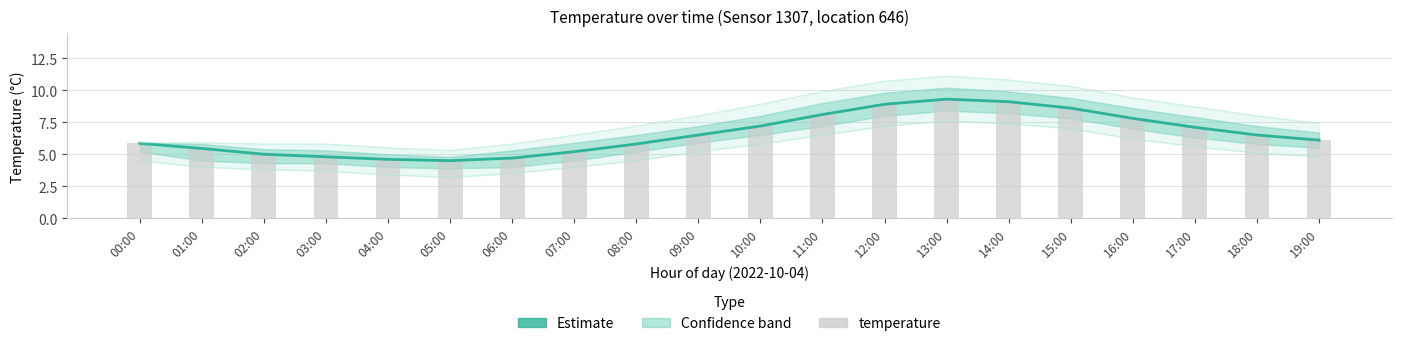

Reading left to right, transcribe all the data shown in this chart.

Estimate: 00:00=5.8	01:00=5.5	02:00=5.0	03:00=4.8	04:00=4.6	05:00=4.5	06:00=4.7	07:00=5.2	08:00=5.8	09:00=6.5	10:00=7.2	11:00=8.1	12:00=8.9	13:00=9.3	14:00=9.1	15:00=8.6	16:00=7.8	17:00=7.1	18:00=6.5	19:00=6.1
temperature: 00:00=5.8	01:00=5.5	02:00=5.0	03:00=4.8	04:00=4.6	05:00=4.5	06:00=4.7	07:00=5.2	08:00=5.8	09:00=6.5	10:00=7.2	11:00=8.1	12:00=8.9	13:00=9.3	14:00=9.1	15:00=8.6	16:00=7.8	17:00=7.1	18:00=6.5	19:00=6.1